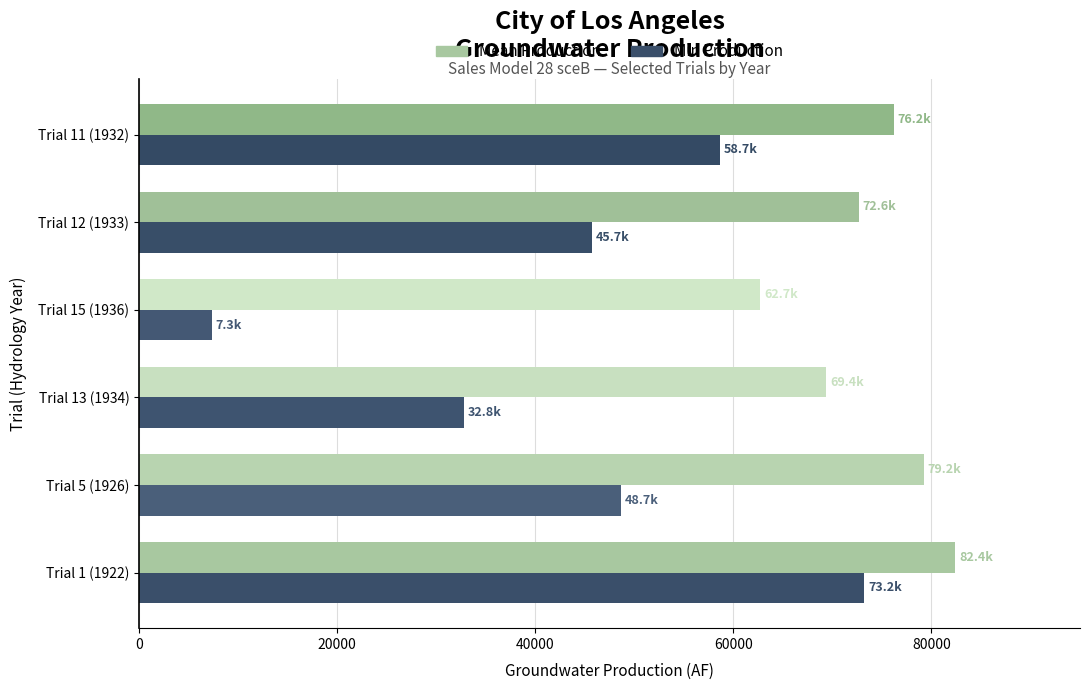

How many categories are shown in the chart?

6